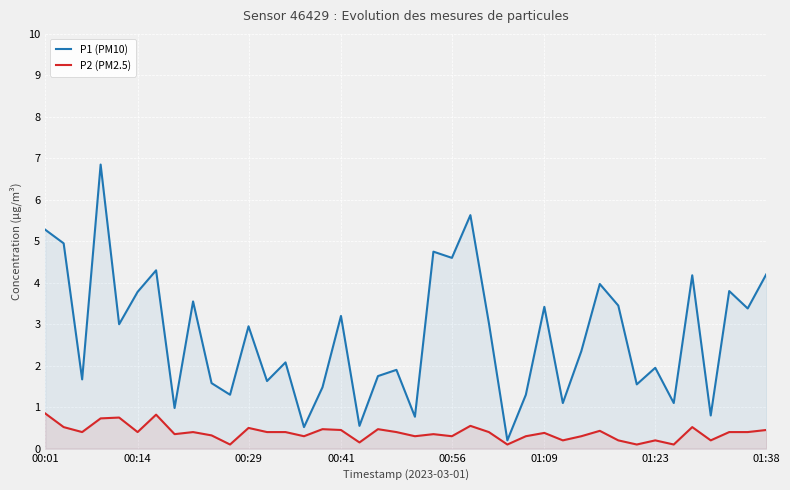

At which label does P2 (PM2.5) reach its peak?

00:01